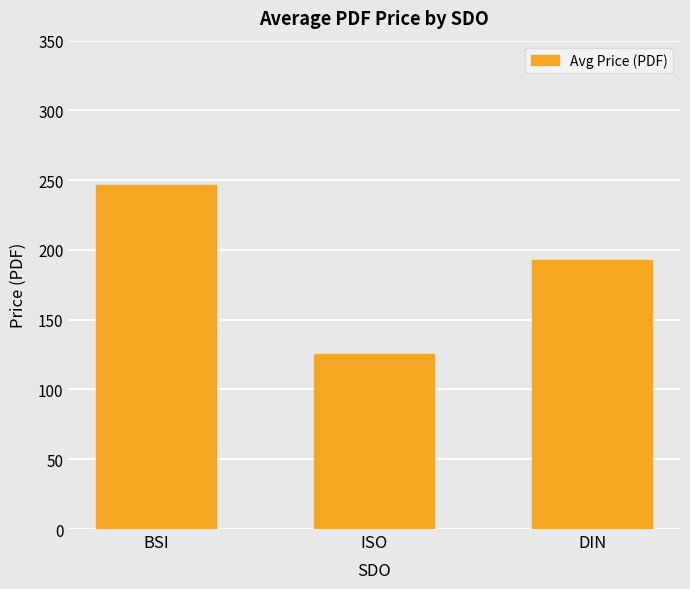

What is the sum of all values?

565.2